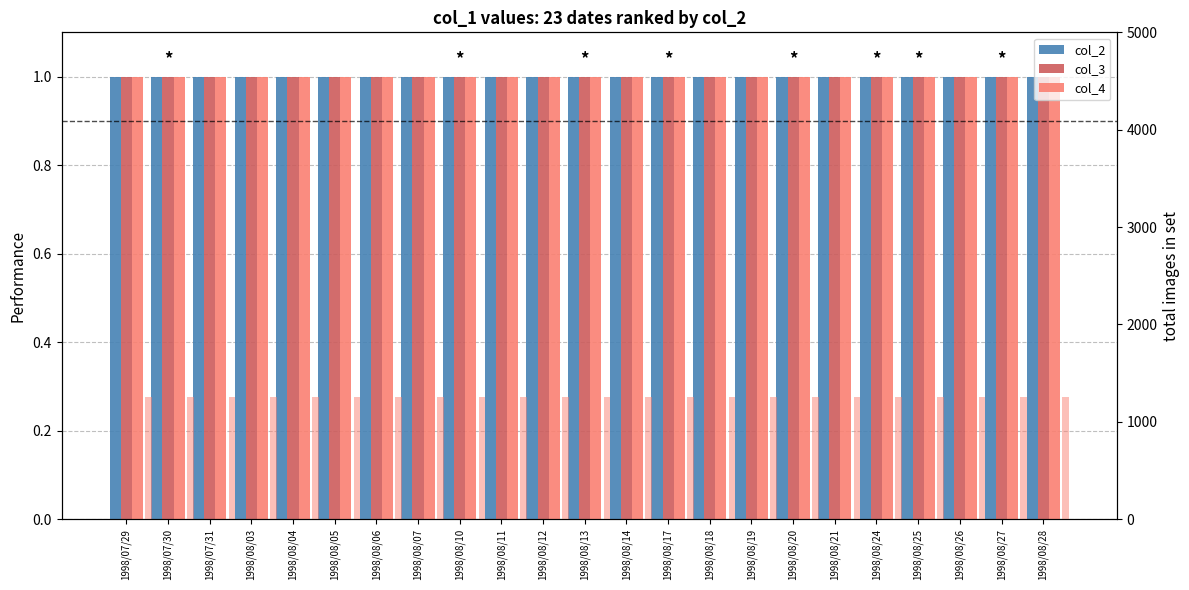

True or false: col_3 has a value of 1 at 1998/08/28.

True